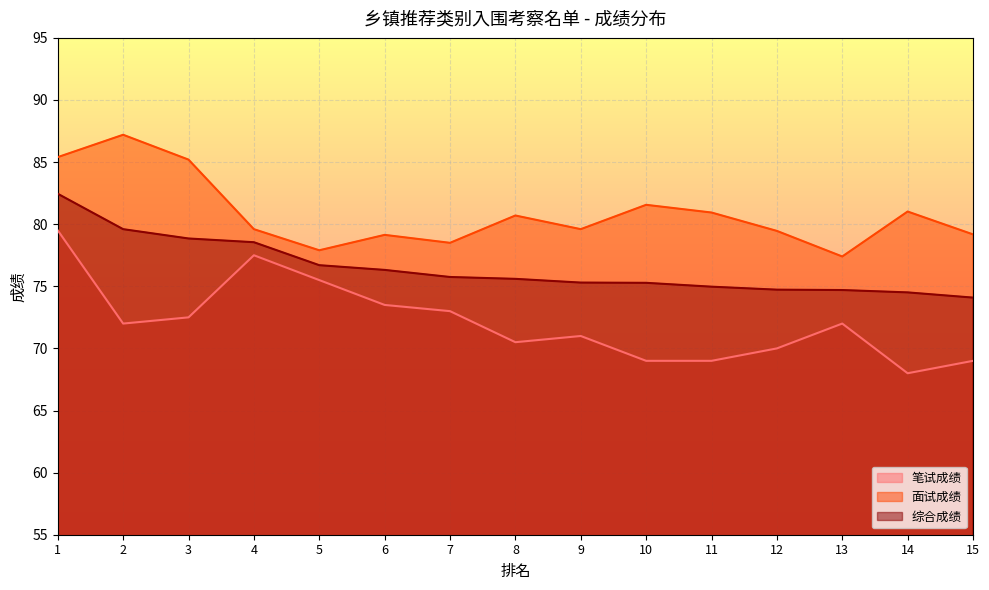

At which category is the sum across all series the highest?

1